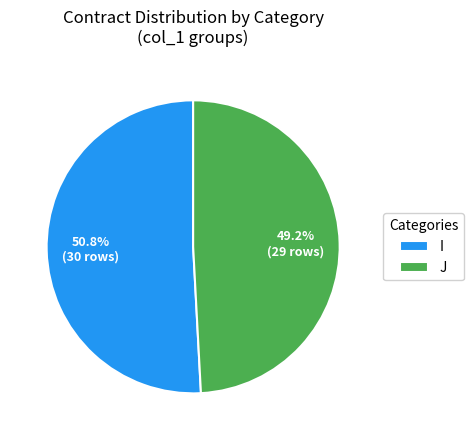

How many segments does this pie chart have?

2